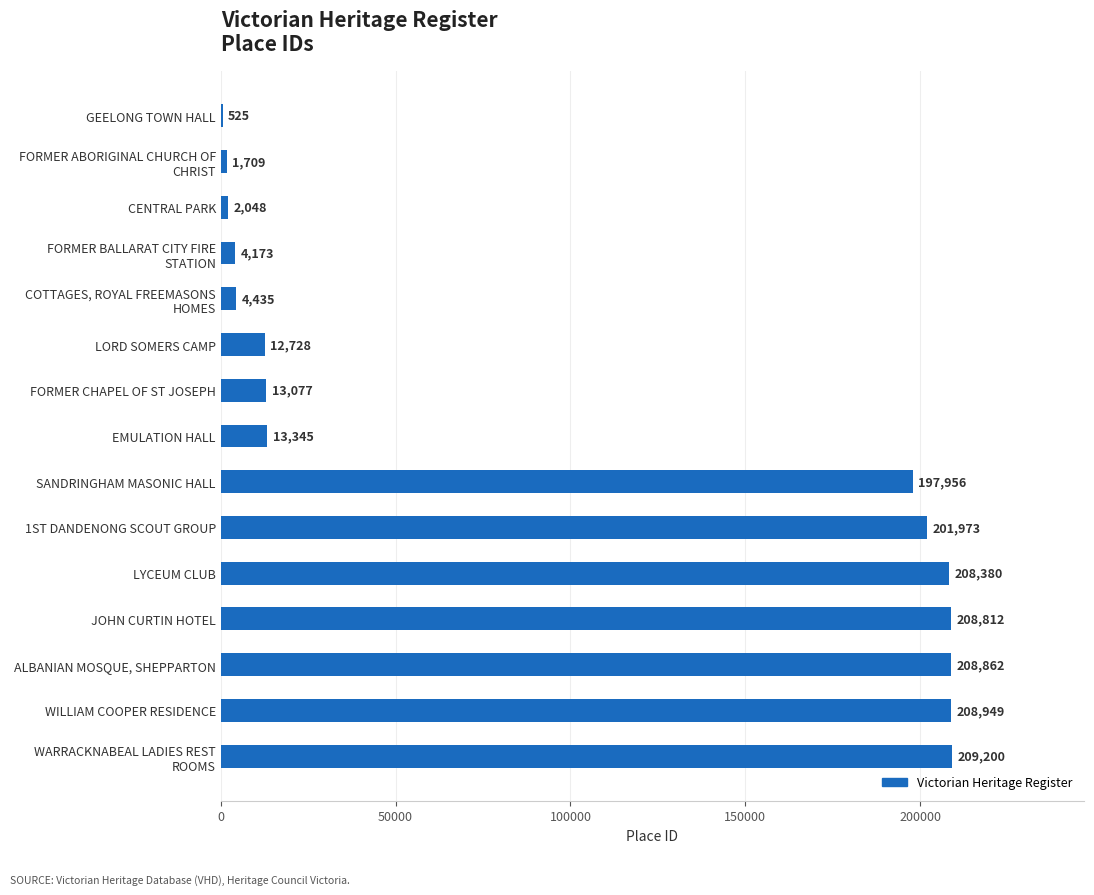

What is the sum of the values at 1ST DANDENONG SCOUT GROUP and JOHN CURTIN HOTEL?

410785